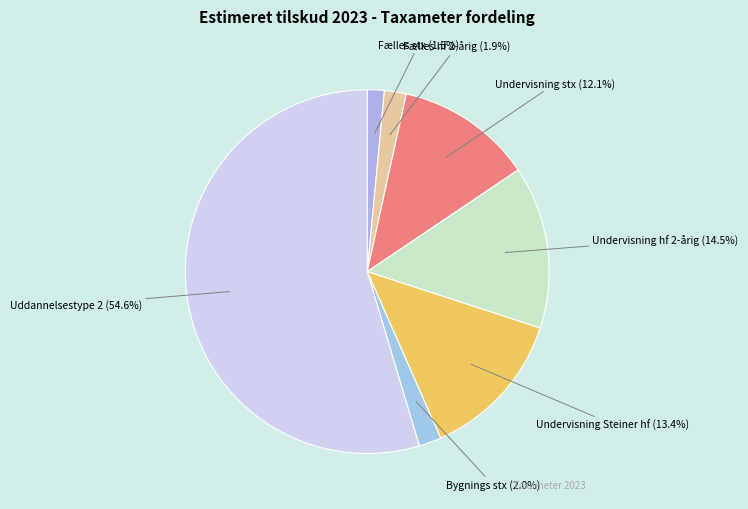

How many slices are in this pie chart?

7